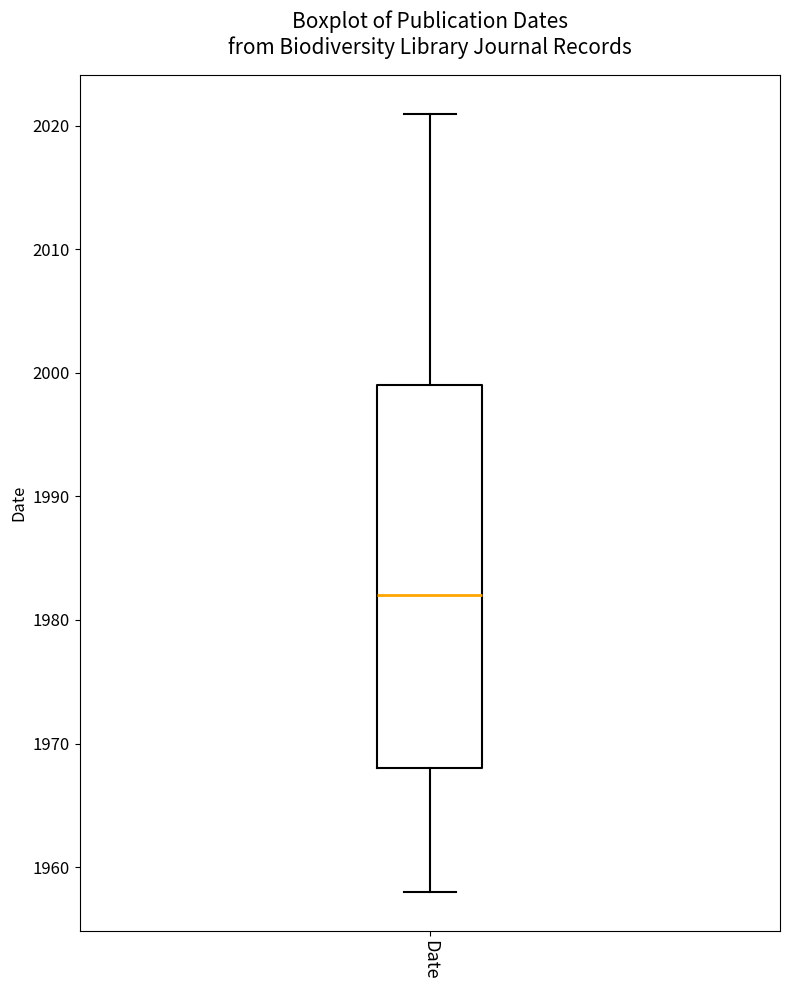

Read this box plot against the y-axis: the position of the median line, the range covered by the box, and the ends of both whiskers. The values are not printed on the chart, so give them approximately, as read against the axis.

median 1982, box 1968 to 1999, whiskers 1958 to 2021